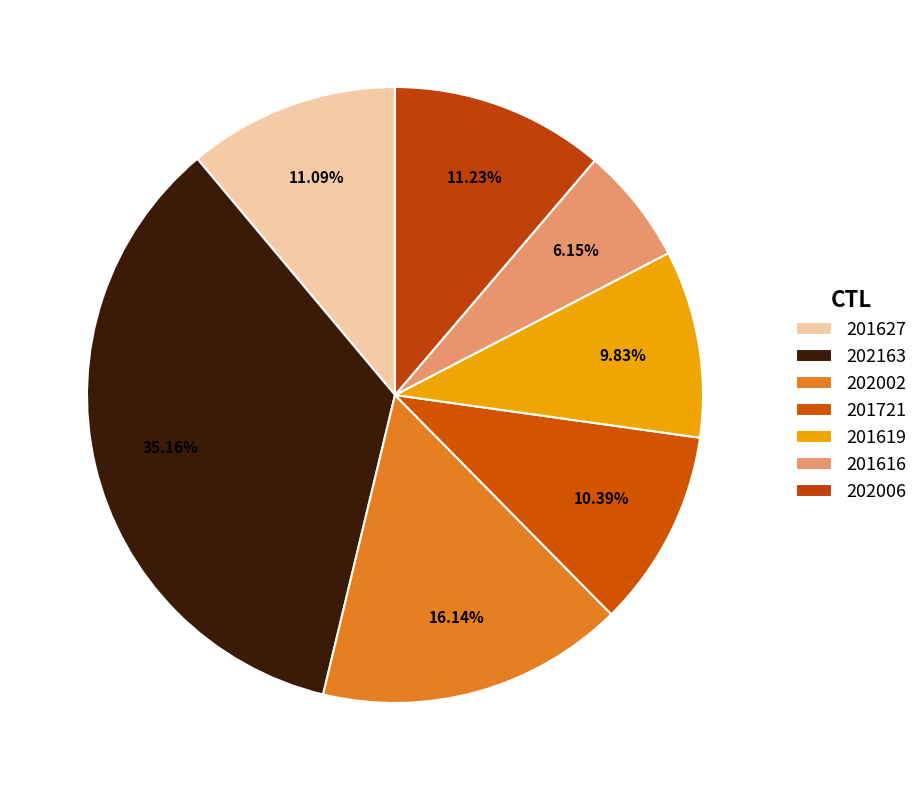

Count the number of slices in the pie.

7